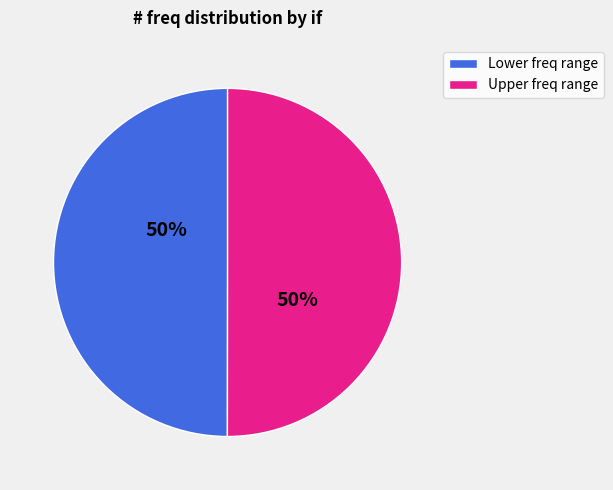

To the nearest percent, what portion does Lower freq range represent?

50%